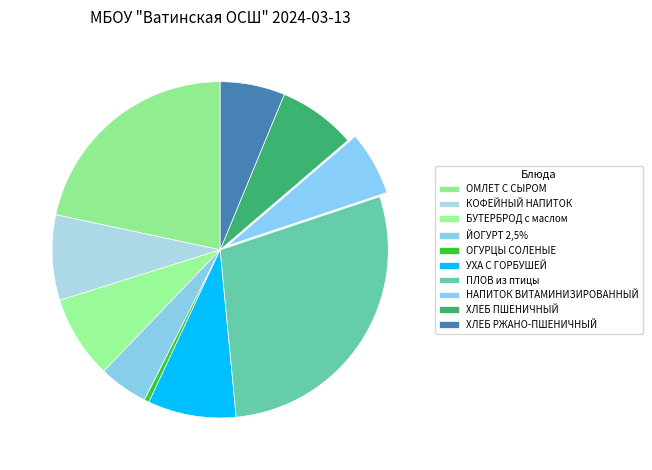

Does УХА С ГОРБУШЕЙ account for over 50% of the chart?

No